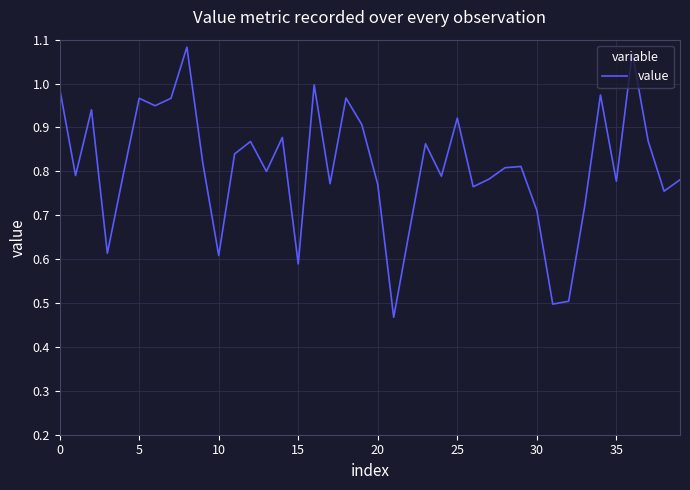

How many lines are shown in the chart?

1